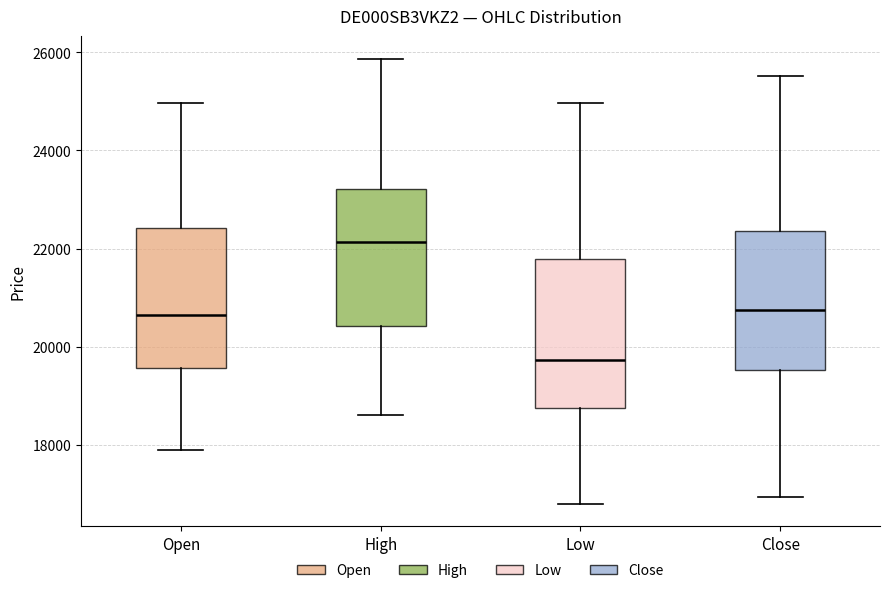

Reading left to right, transcribe this box plot: for each box, give where its median line is, the range the box spans, and where its two whiskers end, as read against the y-axis. The values are not printed on the chart, so give them approximately, as read against the axis.

Open: median 20600, box 19600 to 22400, whiskers 18000 to 25000
High: median 22200, box 20400 to 23200, whiskers 18600 to 25800
Low: median 19800, box 18800 to 21800, whiskers 16800 to 25000
Close: median 20800, box 19600 to 22400, whiskers 17000 to 25600